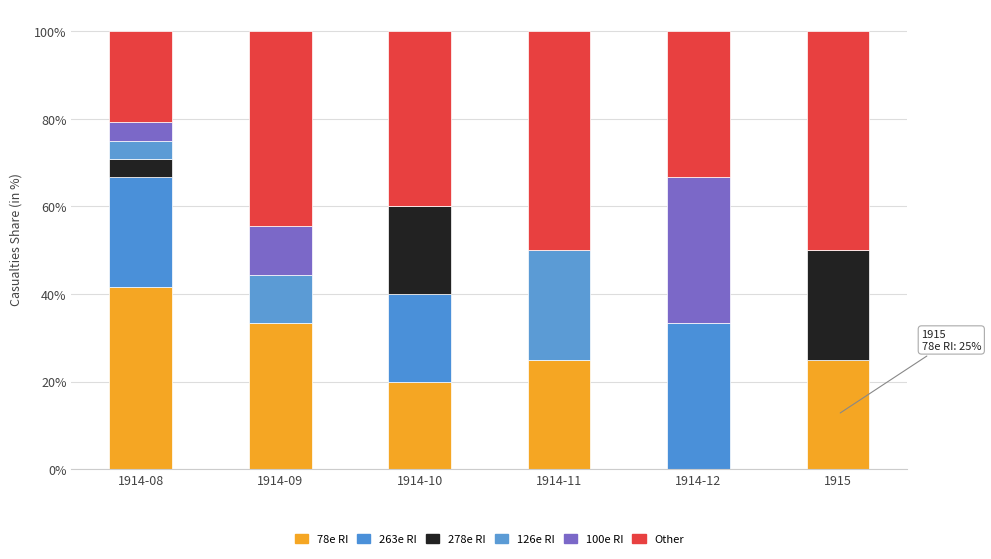

Count the number of data series in this chart.

6